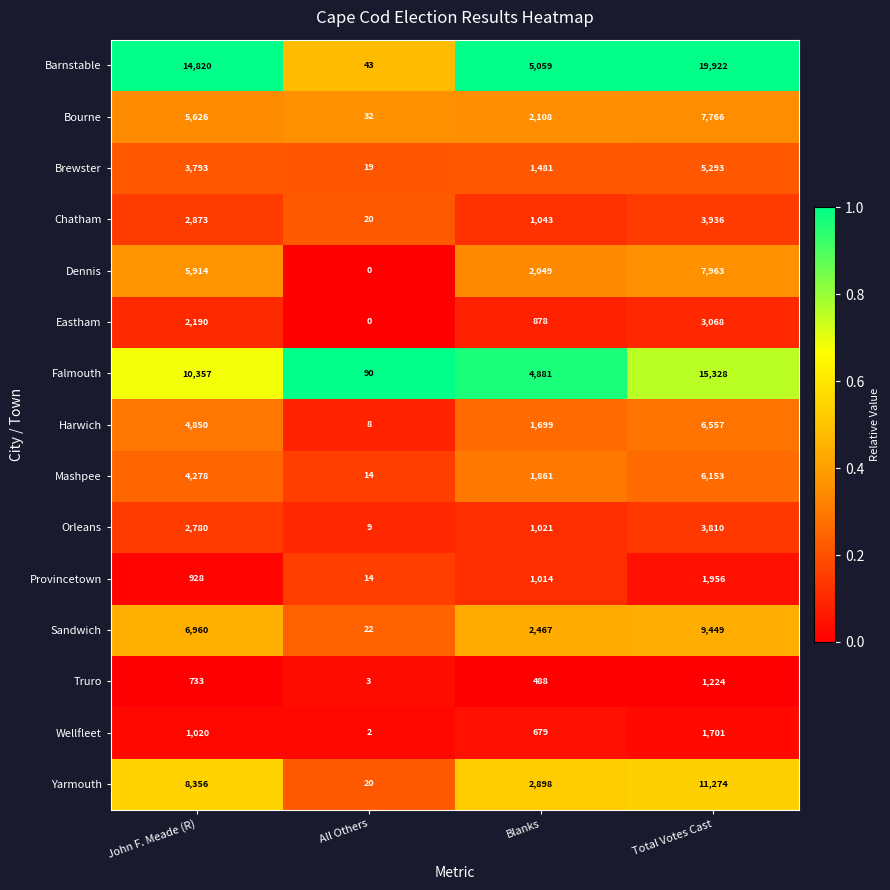

At which label is Yarmouth closest to 5647?

John F. Meade (R)